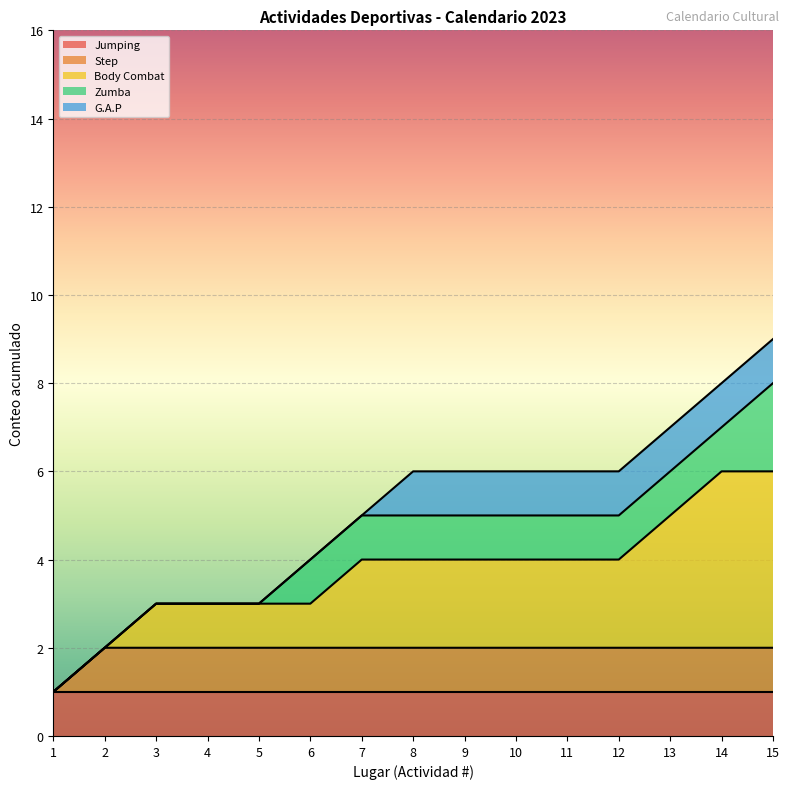

What are all the series names shown in the legend?

Jumping, Step, Body Combat, Zumba, G.A.P